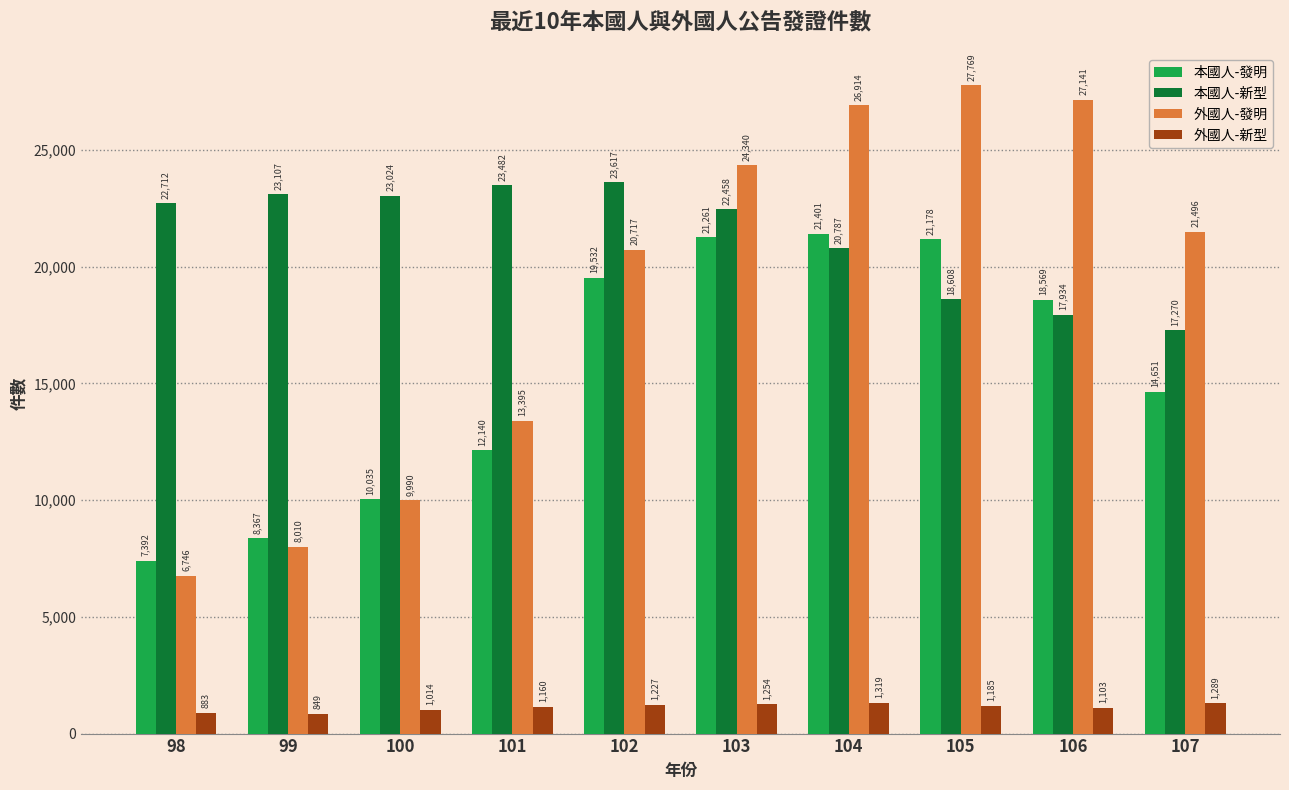

What is the total value across all series at 98?

37733